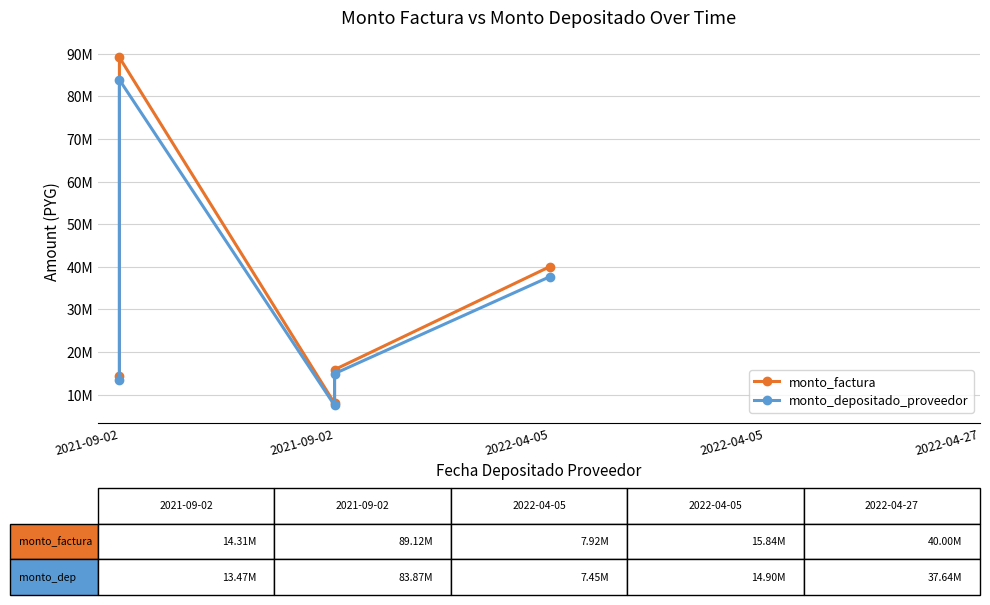

What is the maximum value for monto_factura?

89122332